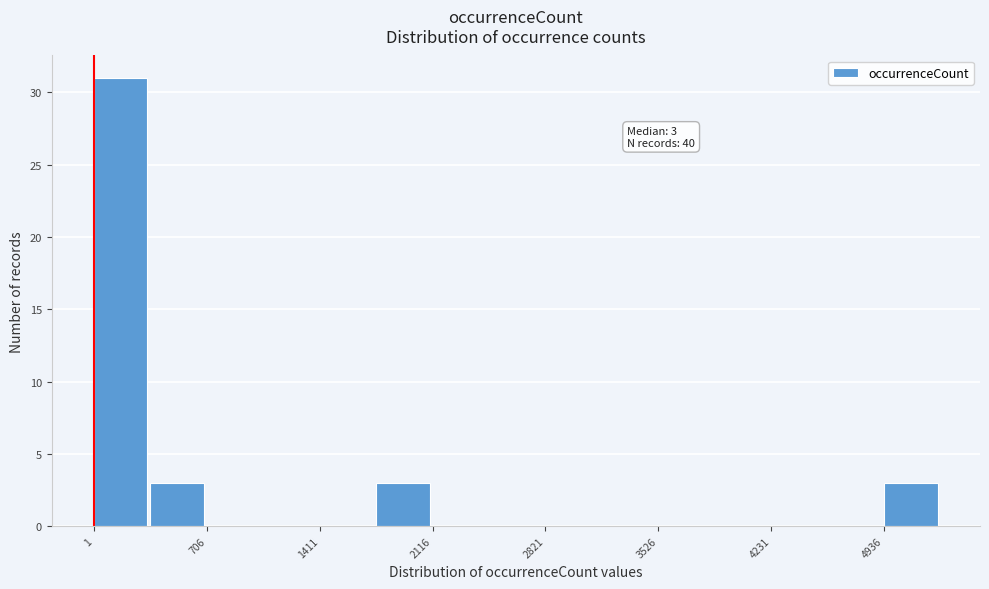

Around what value on the x-axis is the tallest bar? Give the approximate position of its centre, as read against the axis.

200